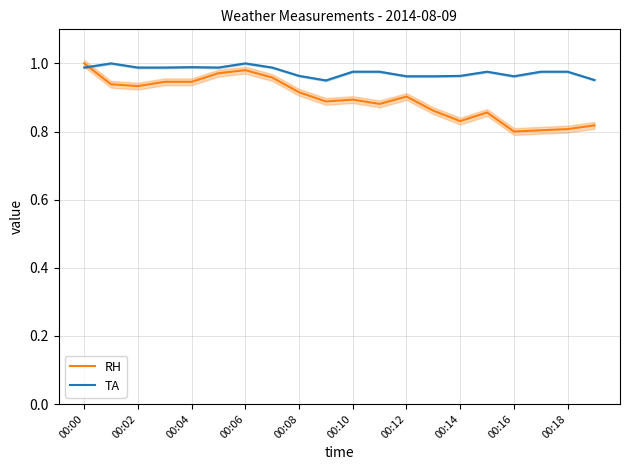

True or false: TA has a value of 1.4 at 00:00.

False